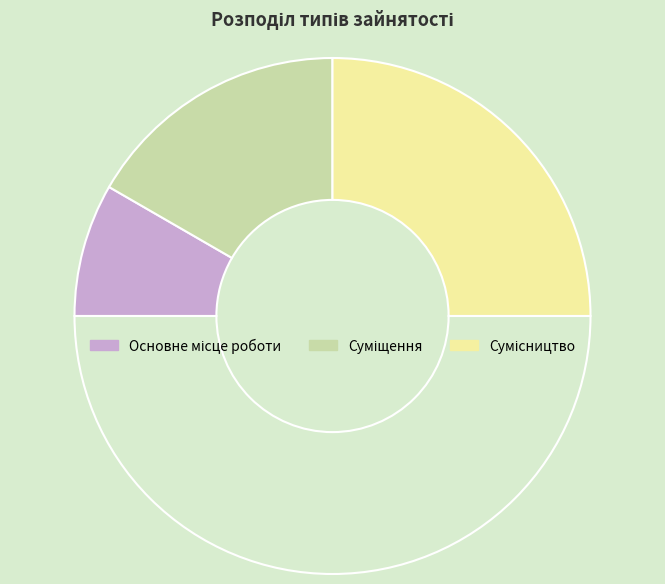

Count the number of slices in the pie.

4